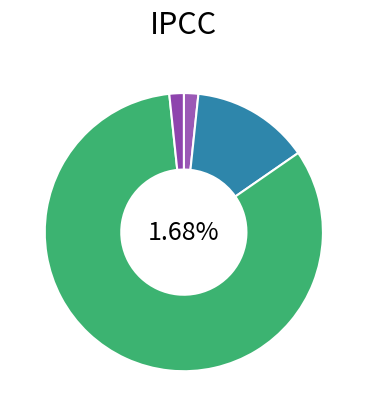

The 28 slice represents 0% of the pie. True or false?

True